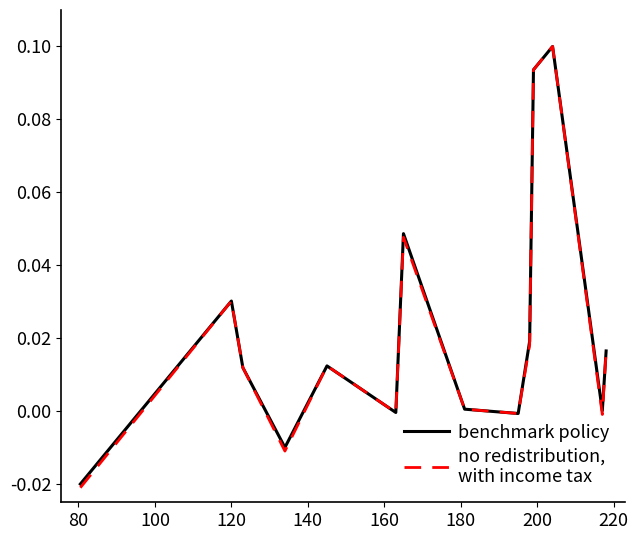

Is this an area chart (filled region under the line)?

No